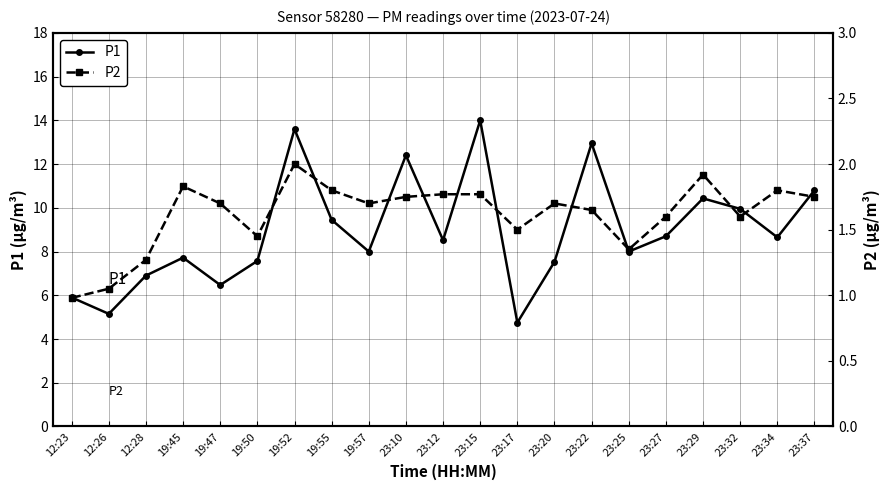

How many values in the P1 series are below 8?

8